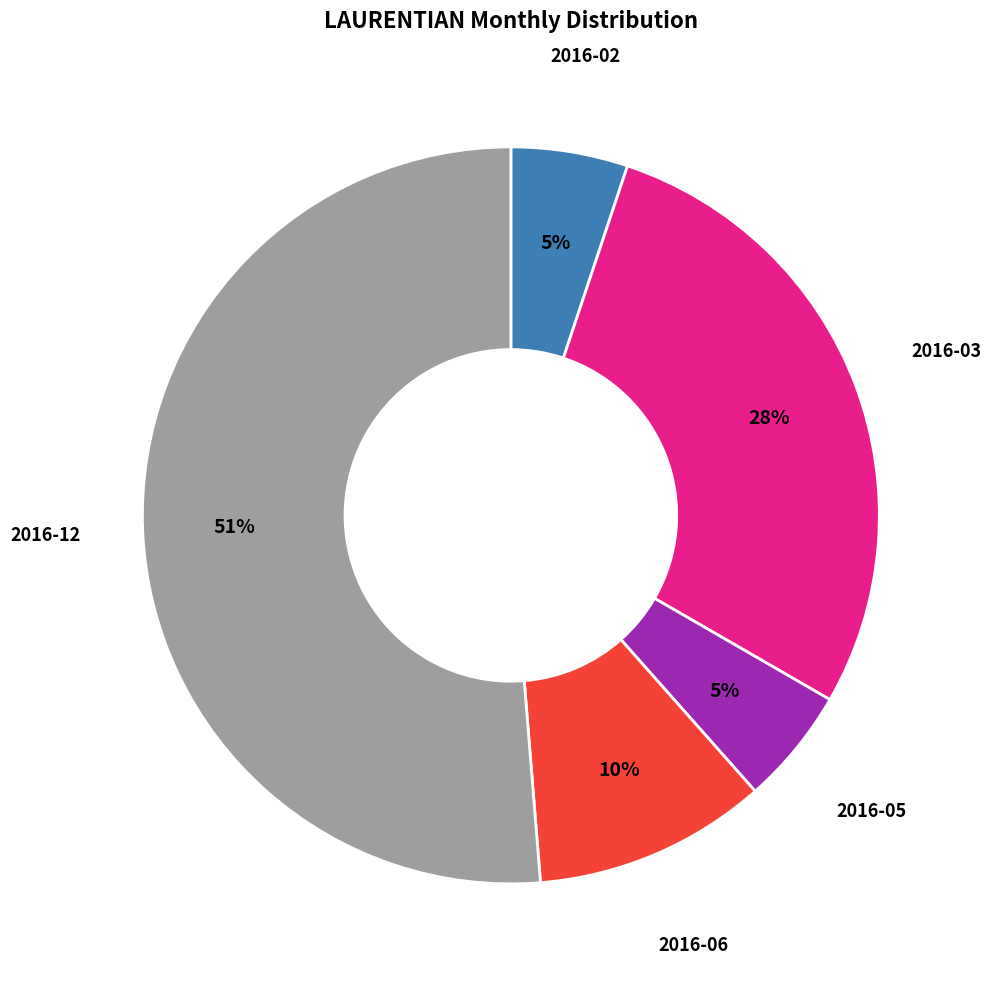

Is there a majority slice in this chart?

Yes